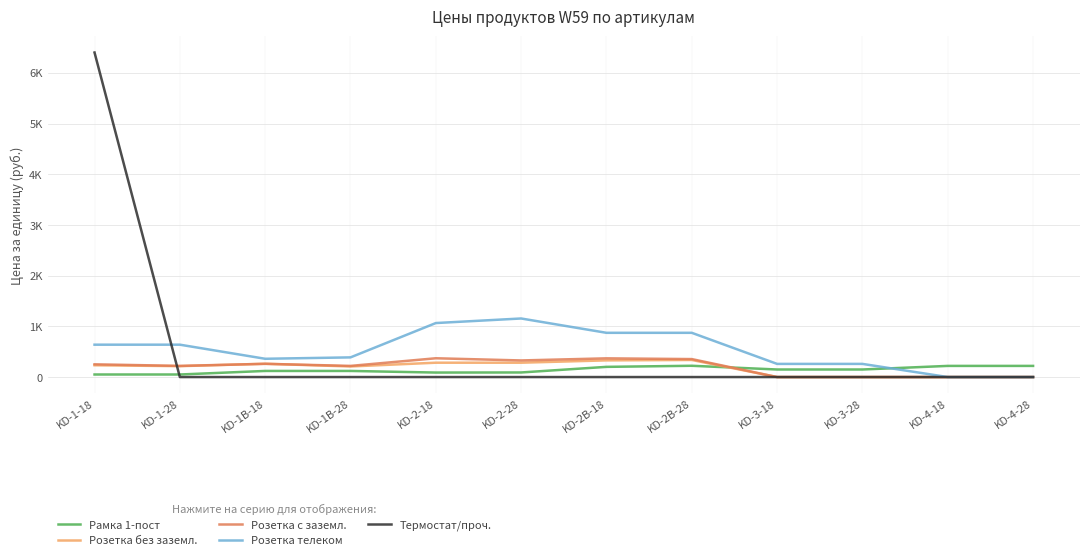

Which category has the highest value in the Розетка с заземл. series?

KD-2-18